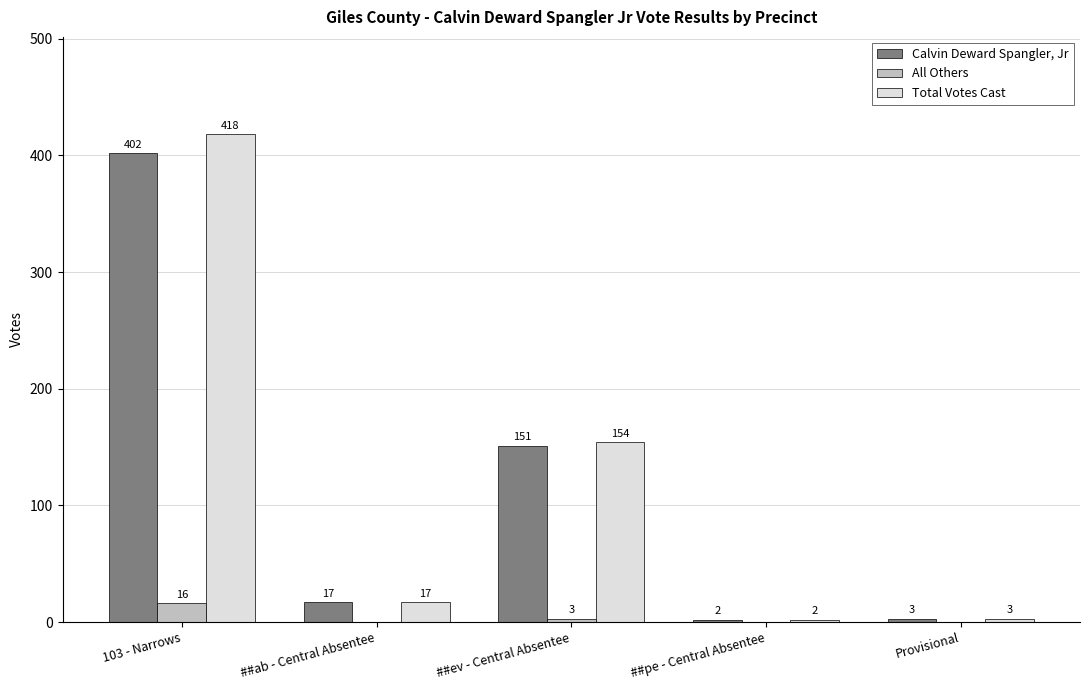

Reading left to right, what are all the values shown in this chart?

Calvin Deward Spangler, Jr: 402	17	151	2	3
All Others: 16	0	3	0	0
Total Votes Cast: 418	17	154	2	3